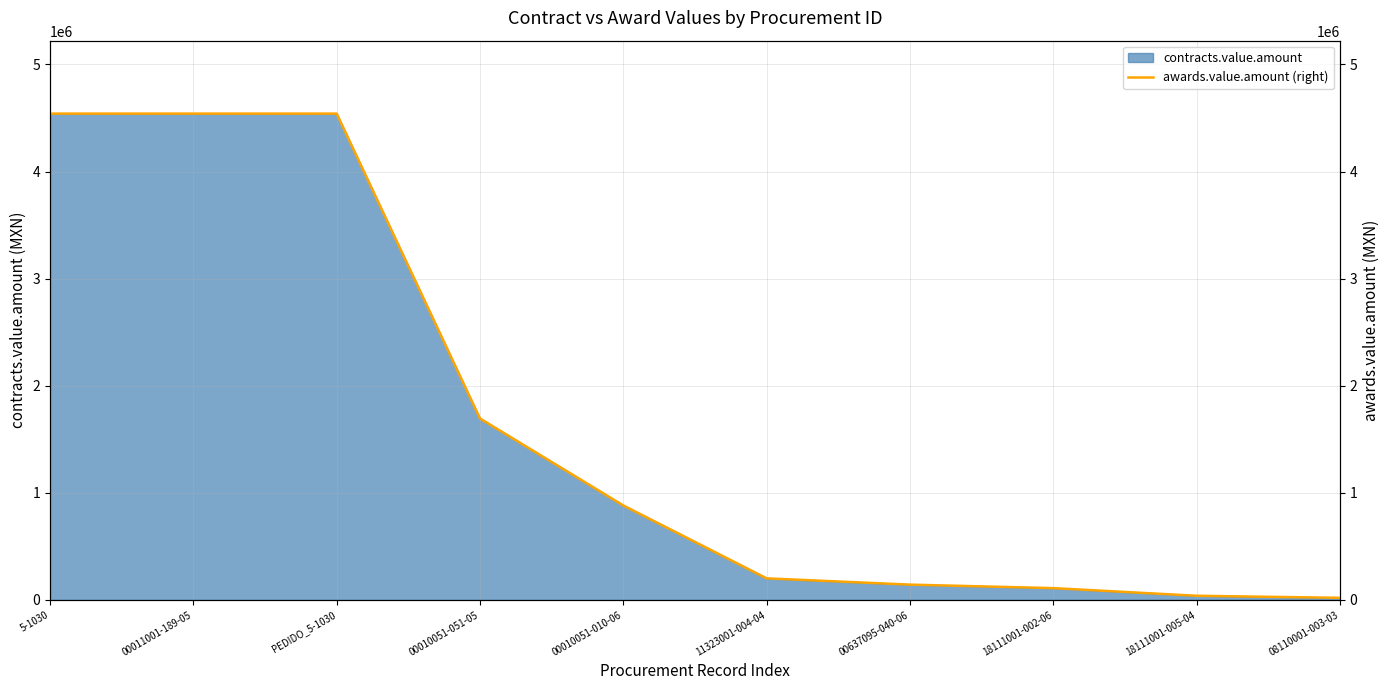

Where is the data nearest to the value 2280468?

00010051-051-05